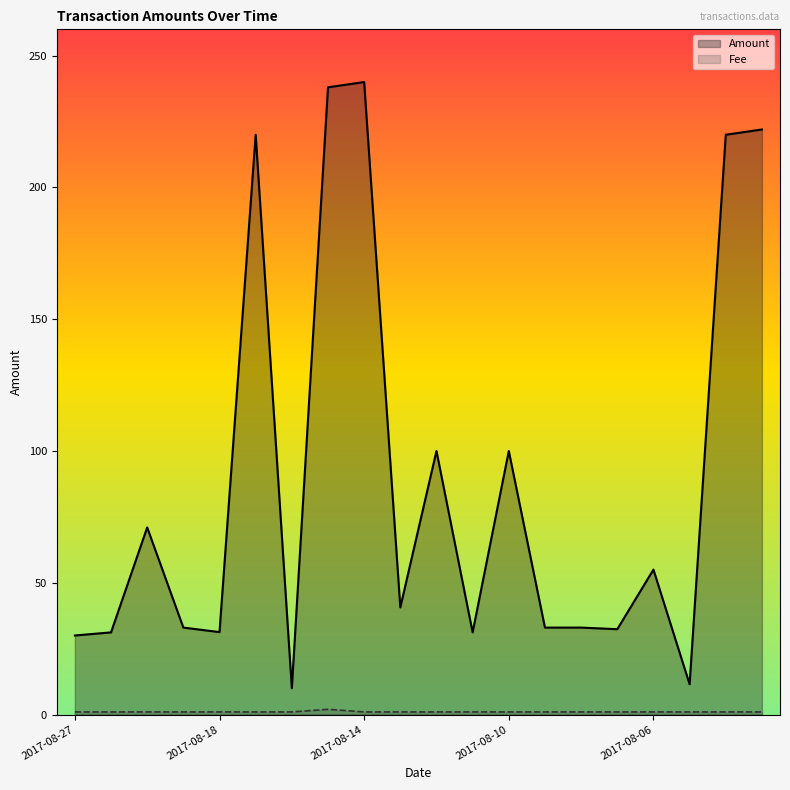

Is the value of Amount at 2017-08-06 greater than the value of Fee at 2017-08-21?

Yes